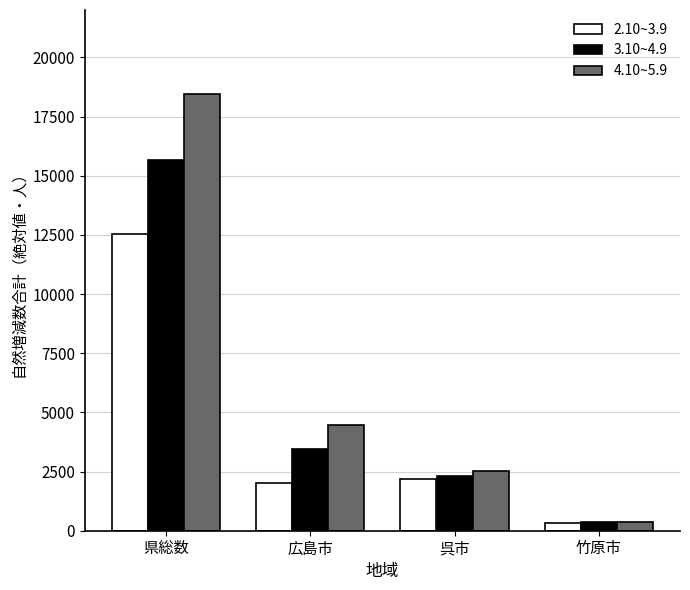

What is the label of the 3rd bar from the right?

広島市